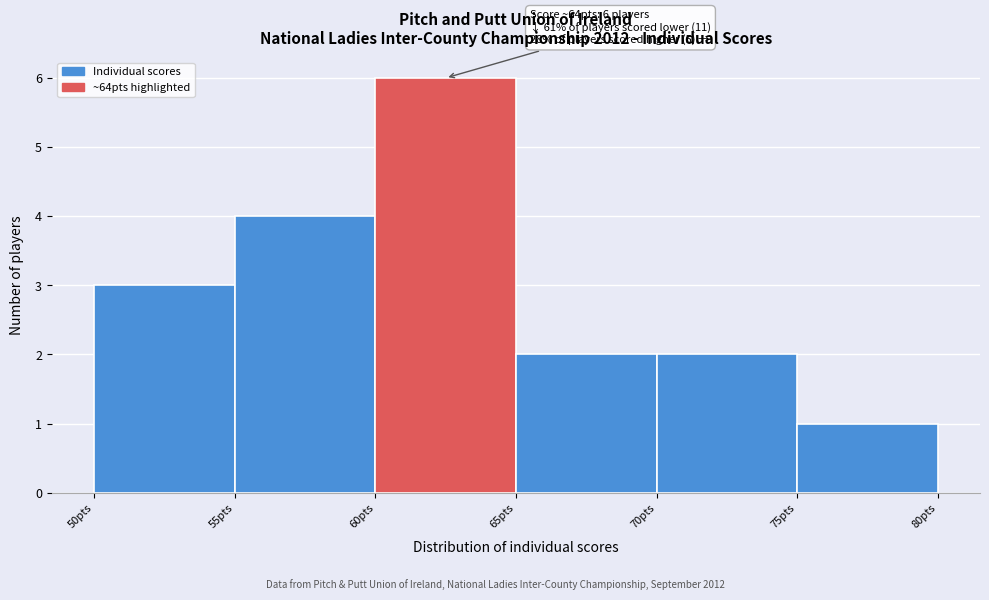

Over which range of the x-axis is the bar tallest?

60 to 65